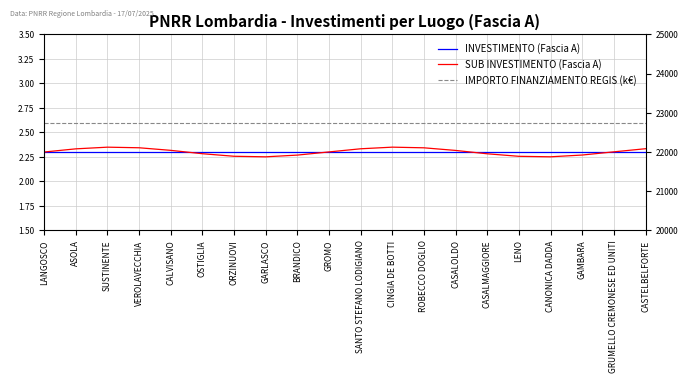

Which series changed the most between SUSTINENTE and CASALMAGGIORE?

SUB INVESTIMENTO (Fascia A)